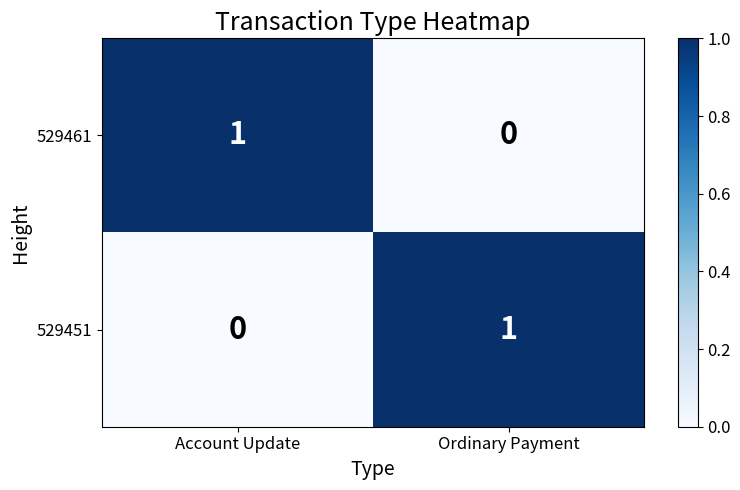

Is the value of 529451 at Ordinary Payment greater than the value of 529461 at Ordinary Payment?

Yes